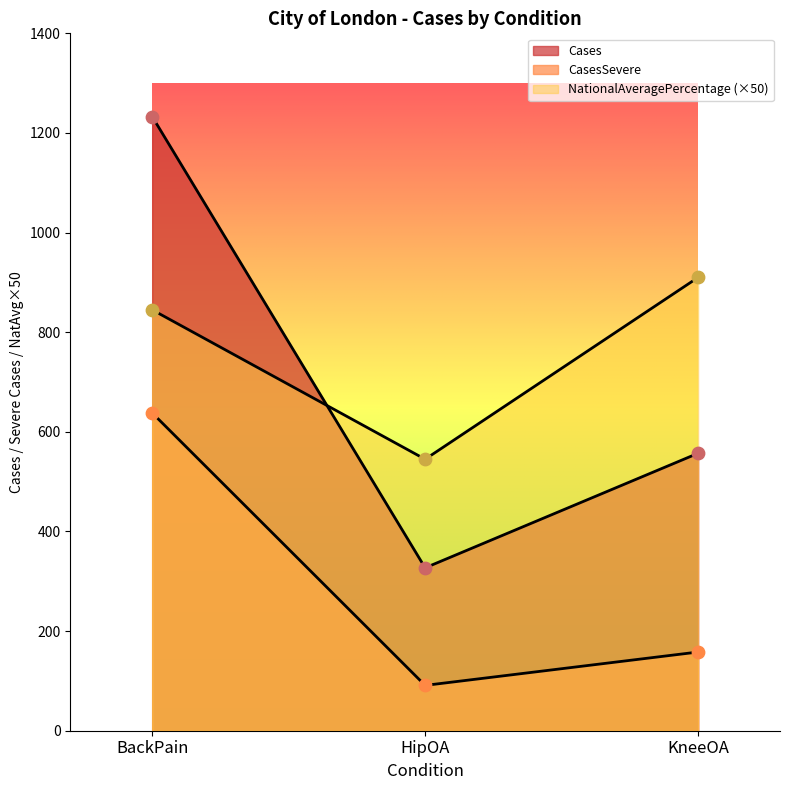

Which series reaches the minimum Y coordinate?

CasesSevere